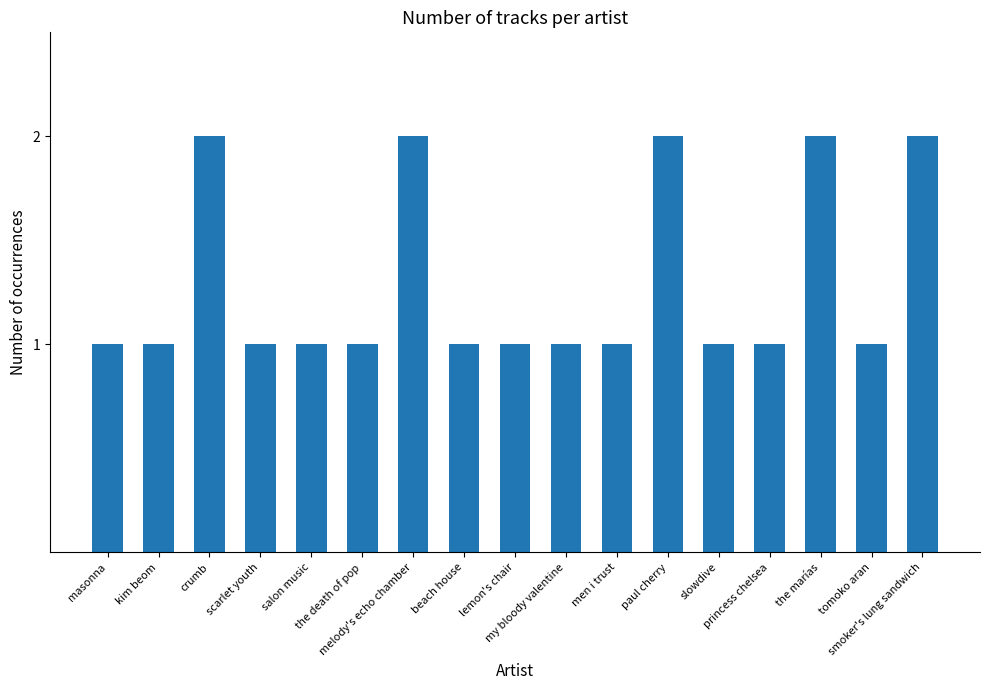

What is the sum of all values?

22